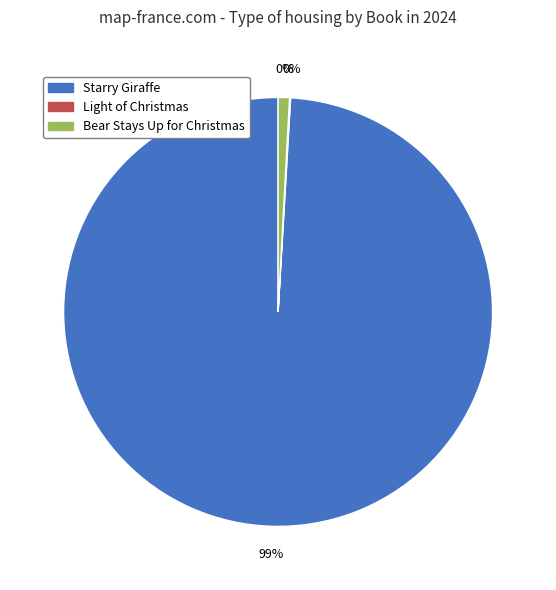

What is the ratio of the value at Starry Giraffe to the value at Bear Stays Up for Christmas?

116.4